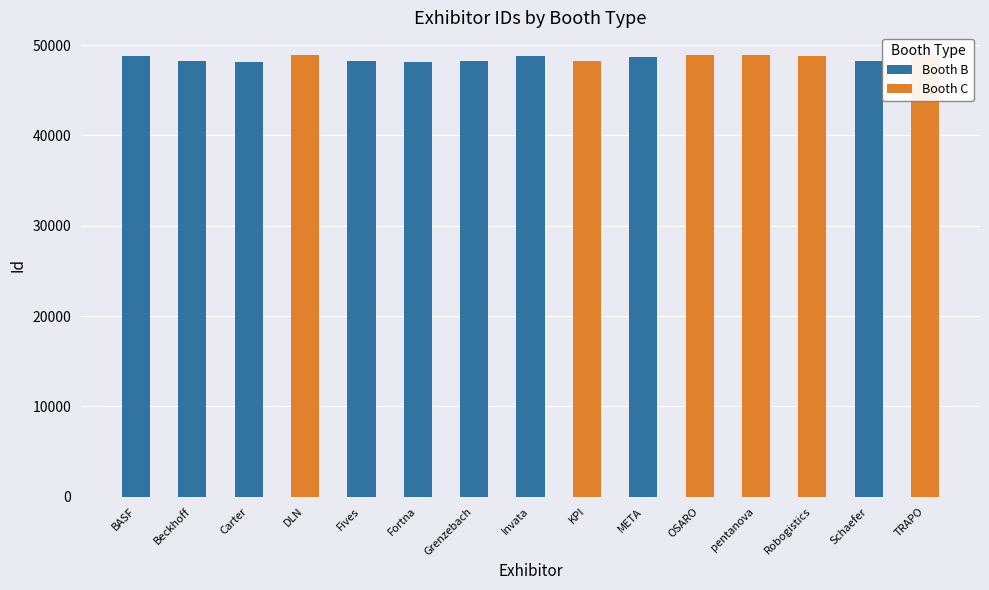

Reading left to right, extract all data points from this chart.

Booth B: 48830	48243	48168	0	48194	48115	48244	48746	0	48665	0	0	0	48227	0
Booth C: 0	0	0	48880	0	0	0	0	48218	0	48857	48883	48769	0	48969